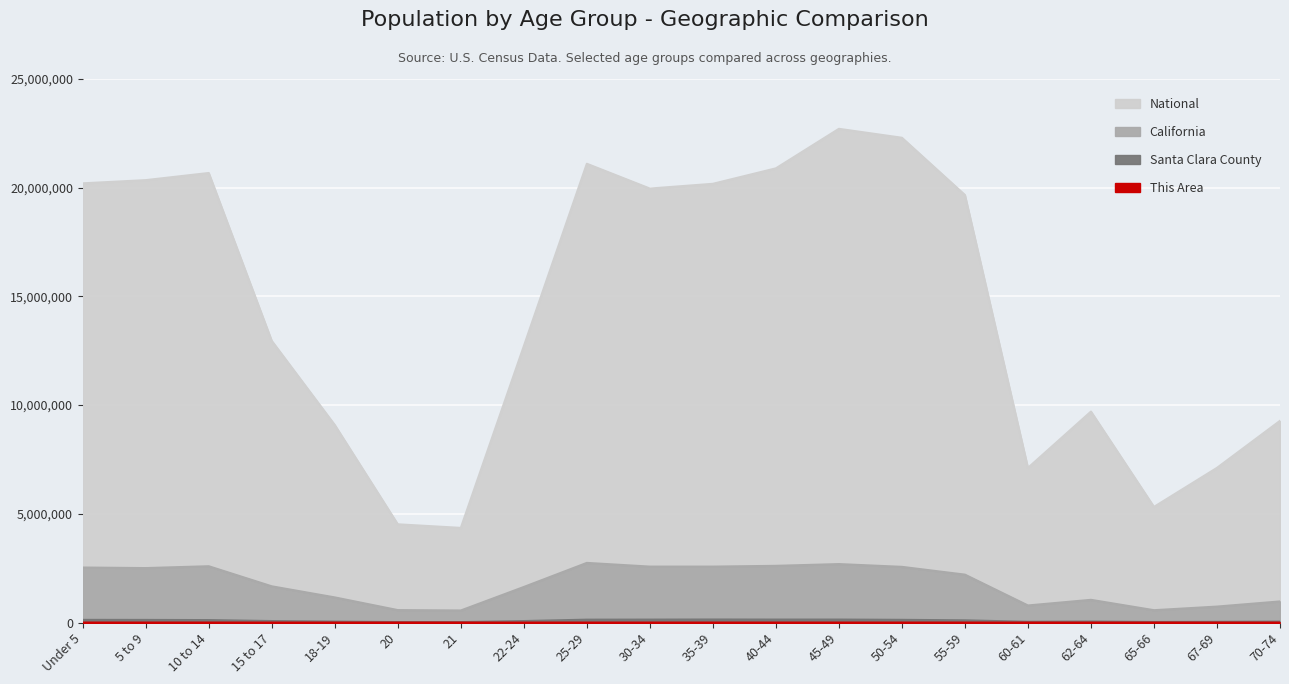

At which category is the sum across all series the highest?

45-49